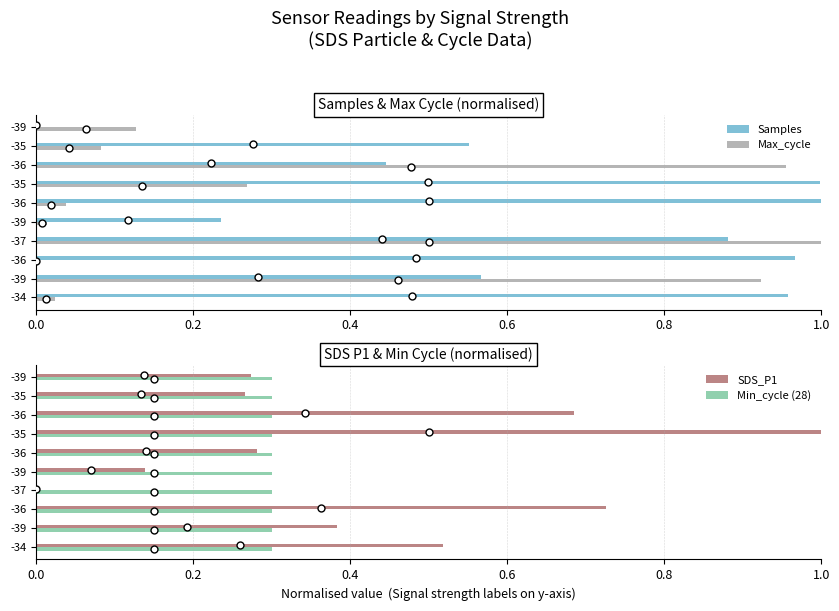

Which has a higher value, -36 or -39?

-36